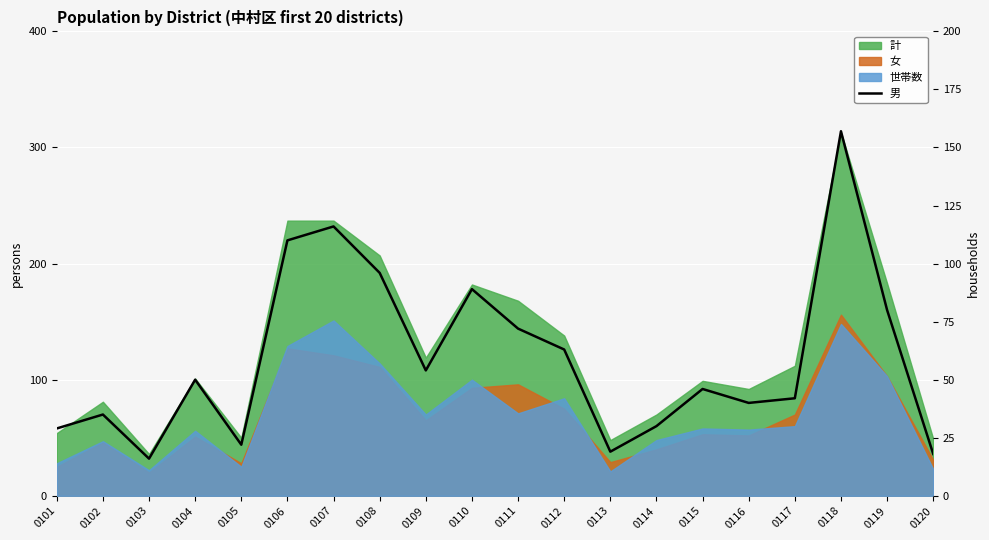

At which label does the data first exceed 50?

0106